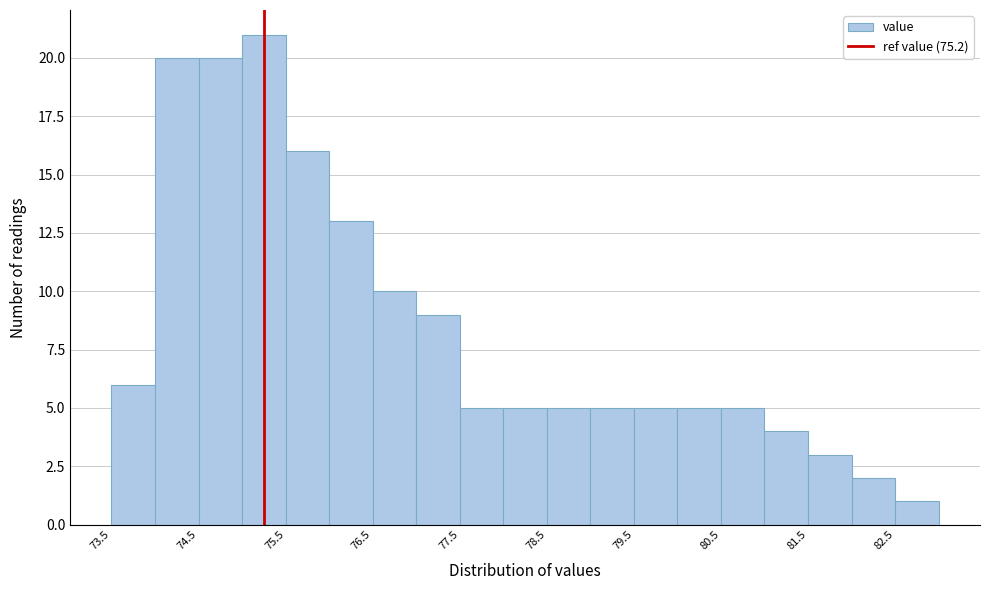

Over which range of the x-axis is the bar tallest?

74.95 to 75.45